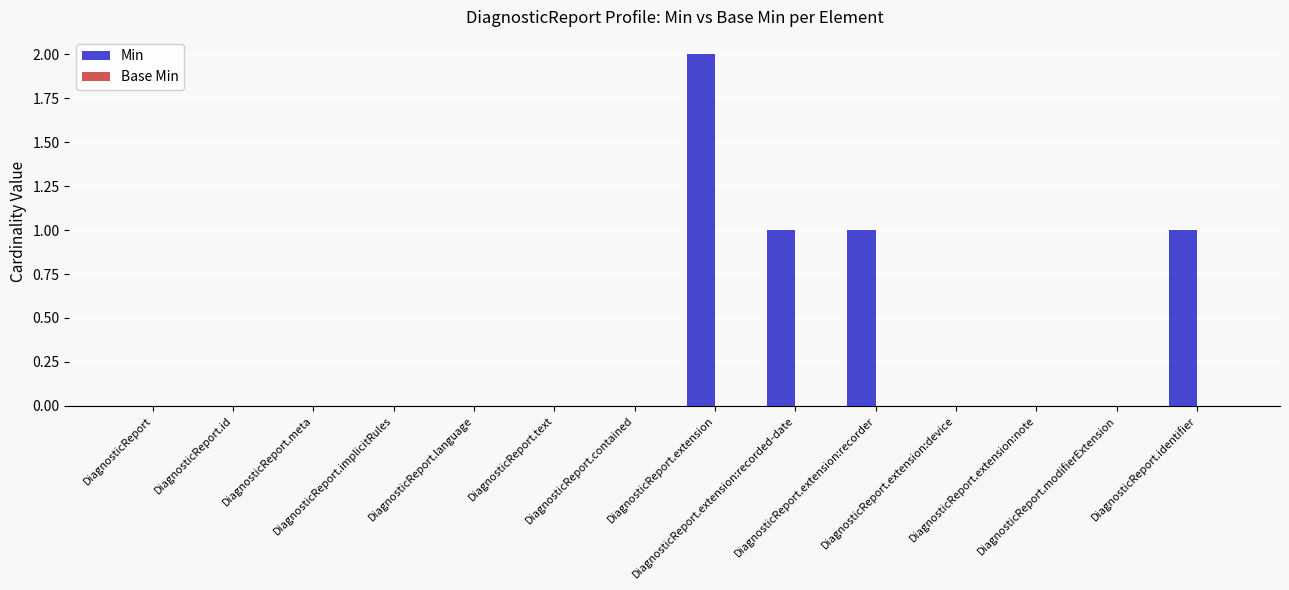

Does the chart contain stacked bars?

No